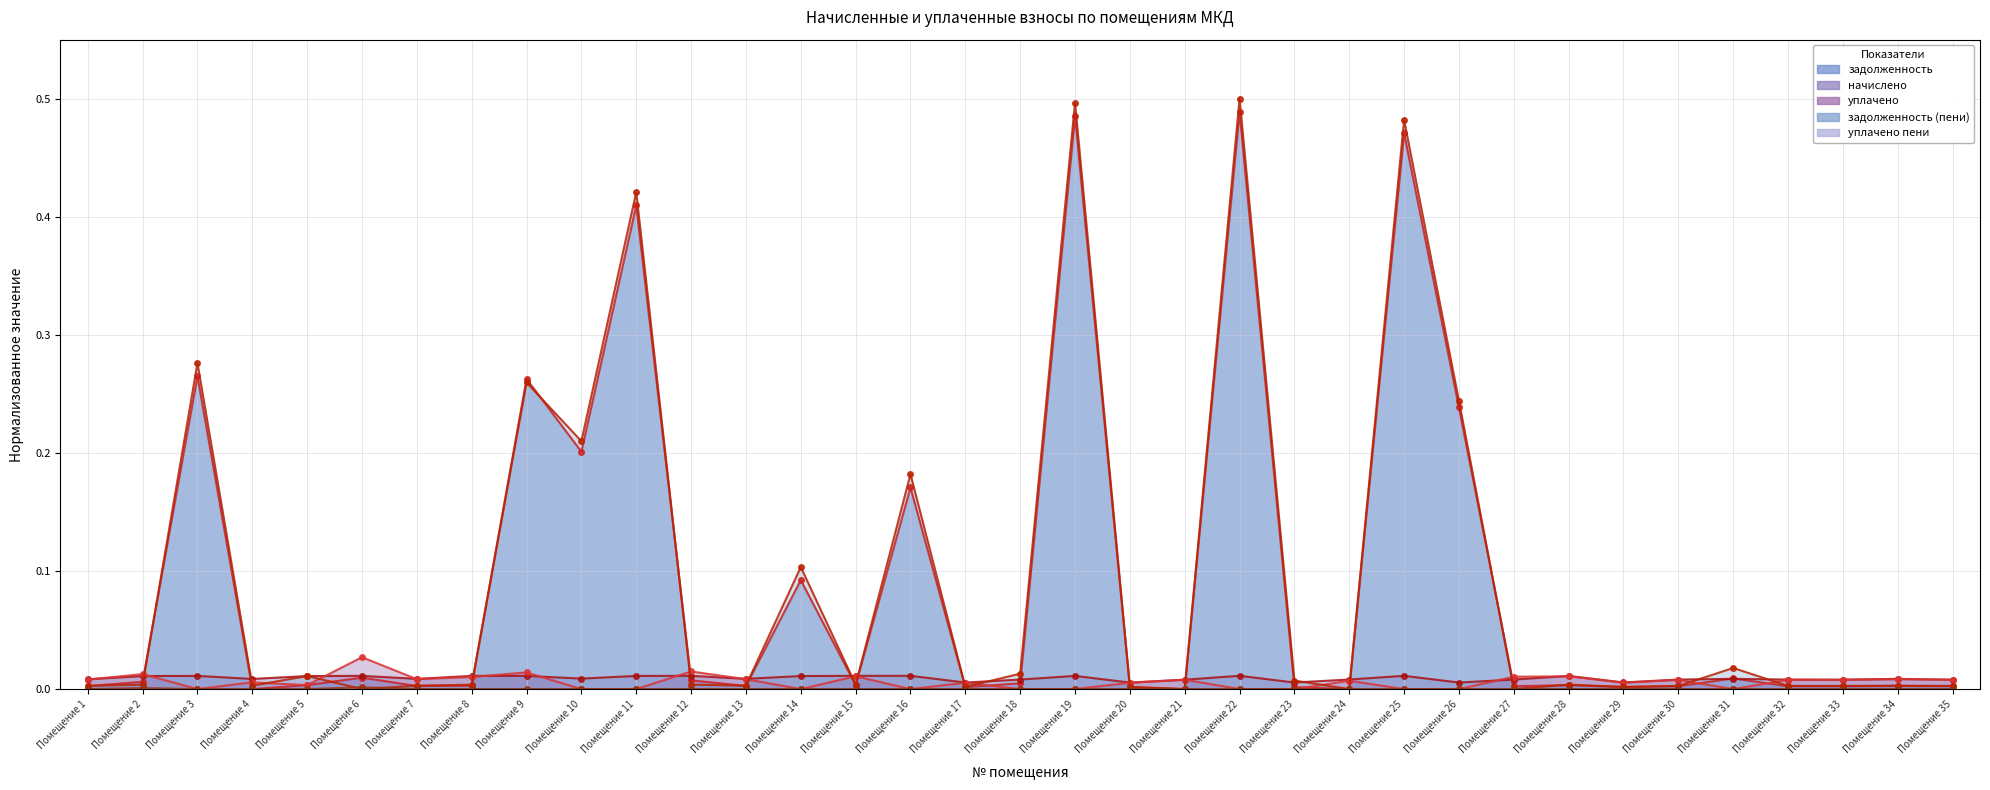

How many interior local valleys does the начислено series have?

10